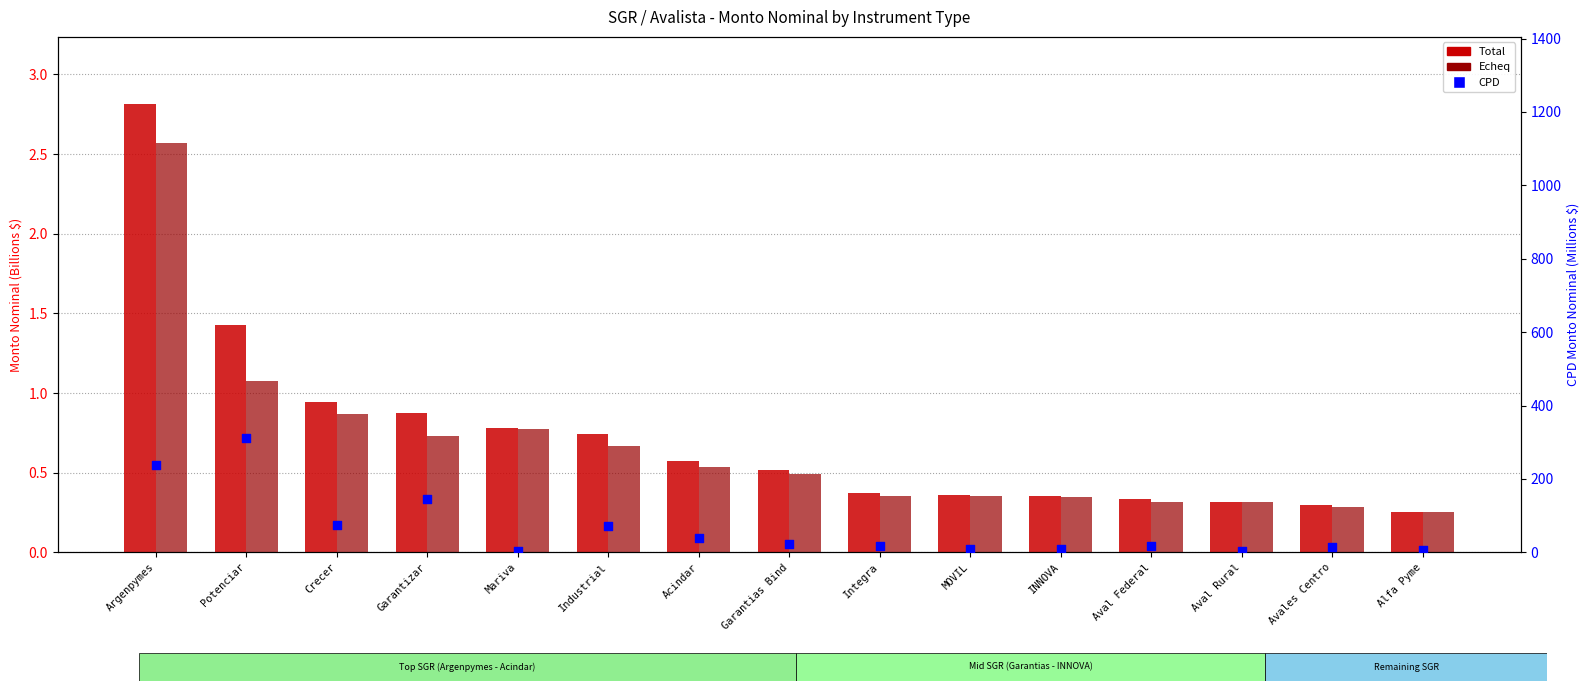

Which series has the largest total across all categories?

CPD